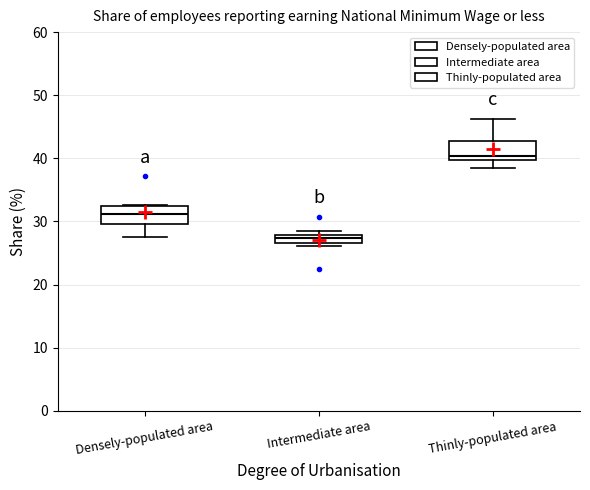

Where is the lower edge of the box for Thinly-populated area on the y-axis? The values are not printed on the chart, so give them approximately, as read against the axis.

40